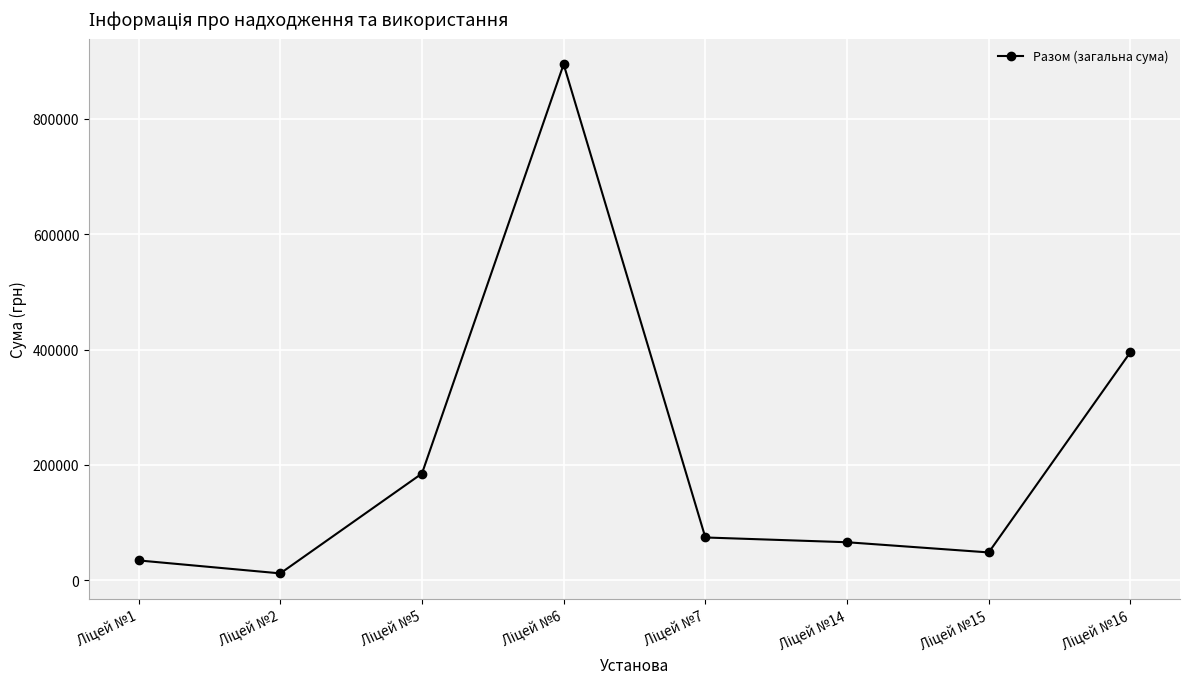

How many lines are shown in the chart?

1